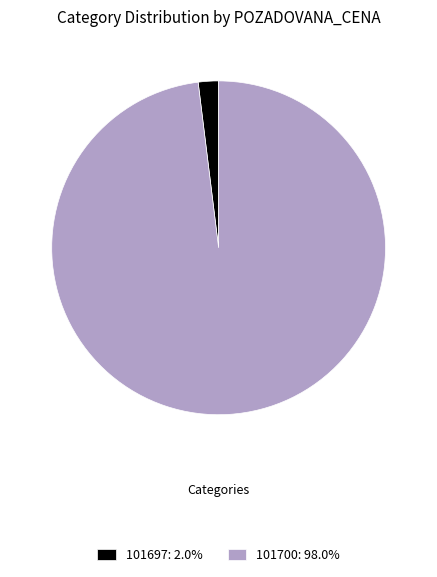

Which category has the biggest portion of the pie?

101700